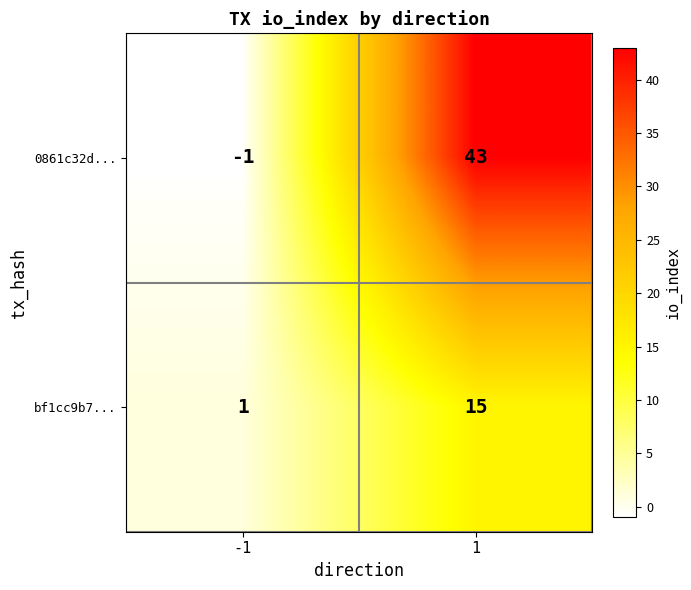

Rank the series by their maximum value, from highest to lowest.

0861c32d..., bf1cc9b7...